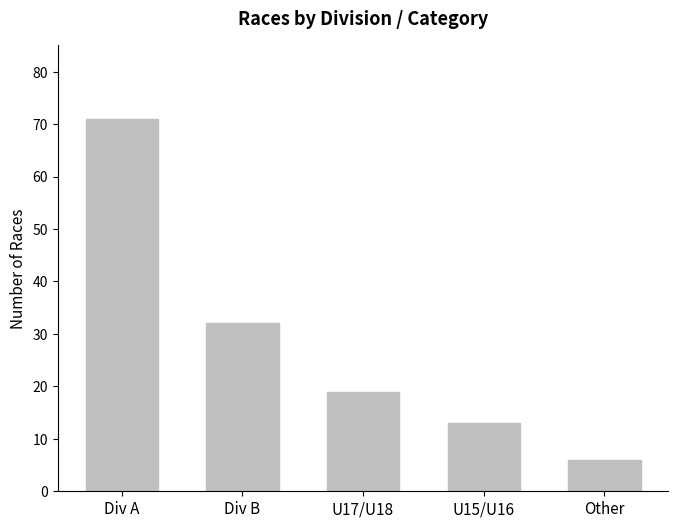

Reading left to right, transcribe all the data shown in this chart.

Div A=71	Div B=32	U17/U18=19	U15/U16=13	Other=6